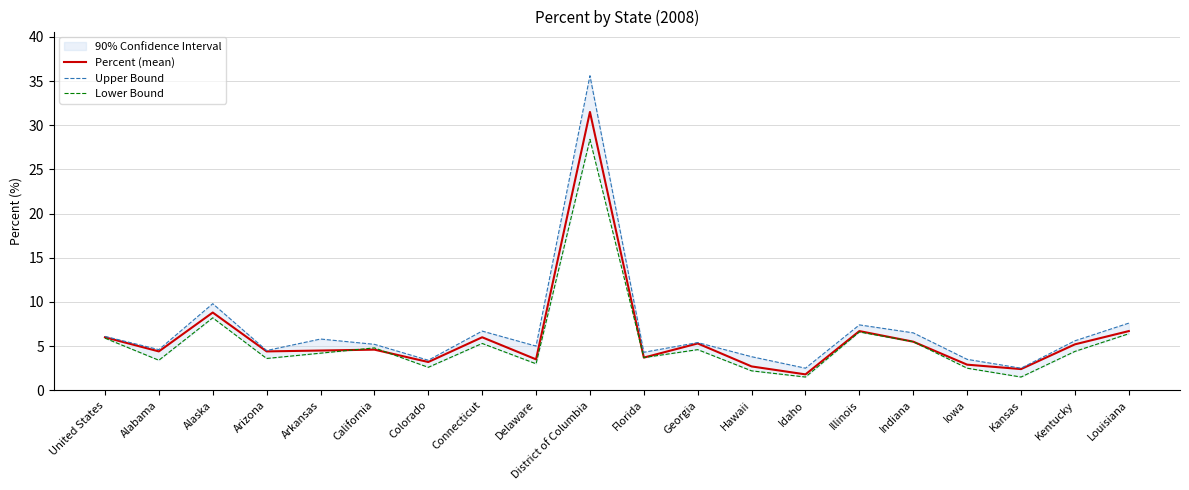

At which category does the chart reach its peak across all series?

District of Columbia